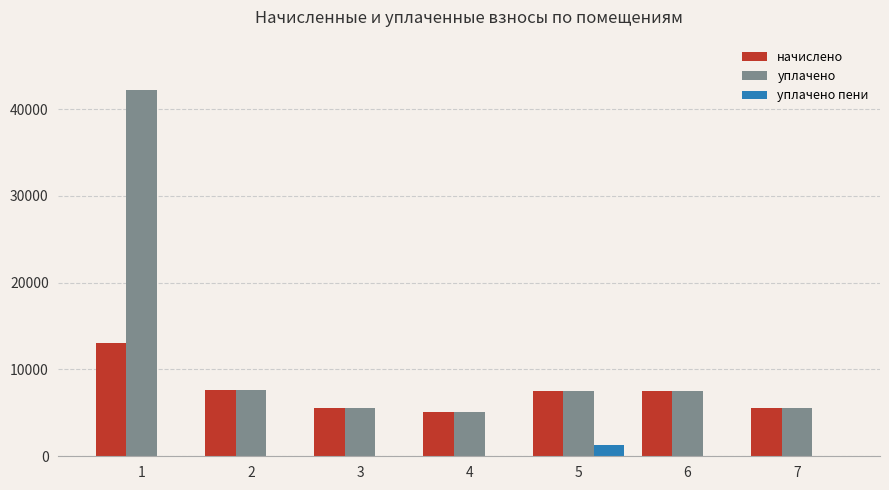

Which series has the widest spread of values?

уплачено